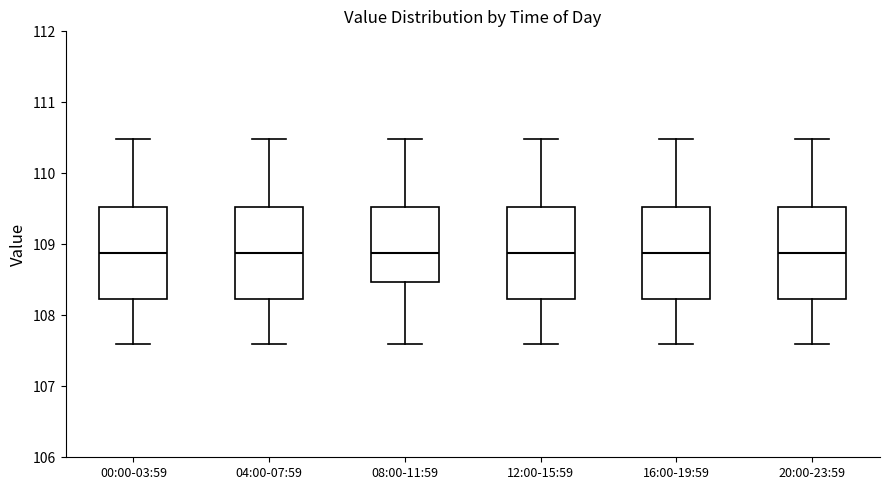

Reading left to right, transcribe this box plot: for each box, give where its median line is, the range the box spans, and where its two whiskers end, as read against the y-axis. The values are not printed on the chart, so give them approximately, as read against the axis.

00:00-03:59: median 108.9, box 108.2 to 109.5, whiskers 107.6 to 110.5
04:00-07:59: median 108.9, box 108.2 to 109.5, whiskers 107.6 to 110.5
08:00-11:59: median 108.9, box 108.5 to 109.5, whiskers 107.6 to 110.5
12:00-15:59: median 108.9, box 108.2 to 109.5, whiskers 107.6 to 110.5
16:00-19:59: median 108.9, box 108.2 to 109.5, whiskers 107.6 to 110.5
20:00-23:59: median 108.9, box 108.2 to 109.5, whiskers 107.6 to 110.5